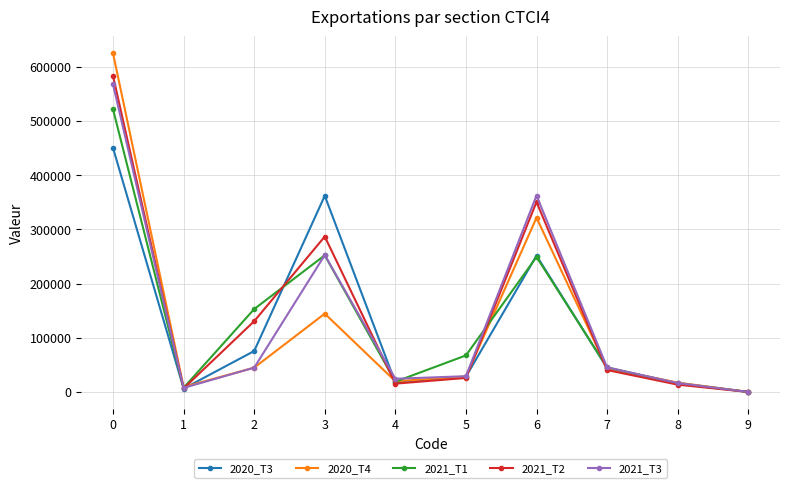

What is the maximum value shown in the chart?

624882.3